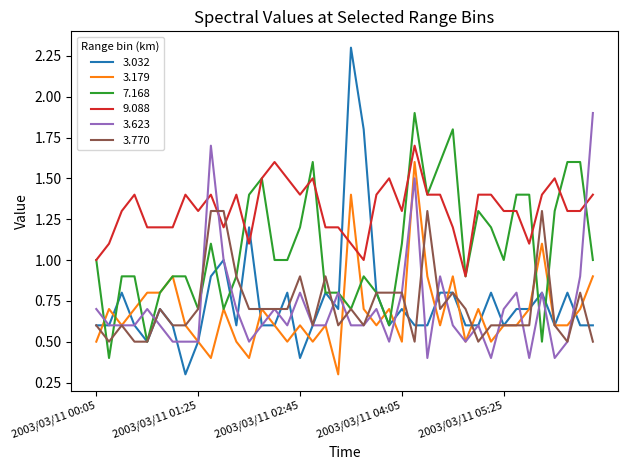

True or false: 7.168 and 3.770 cross at least once.

True